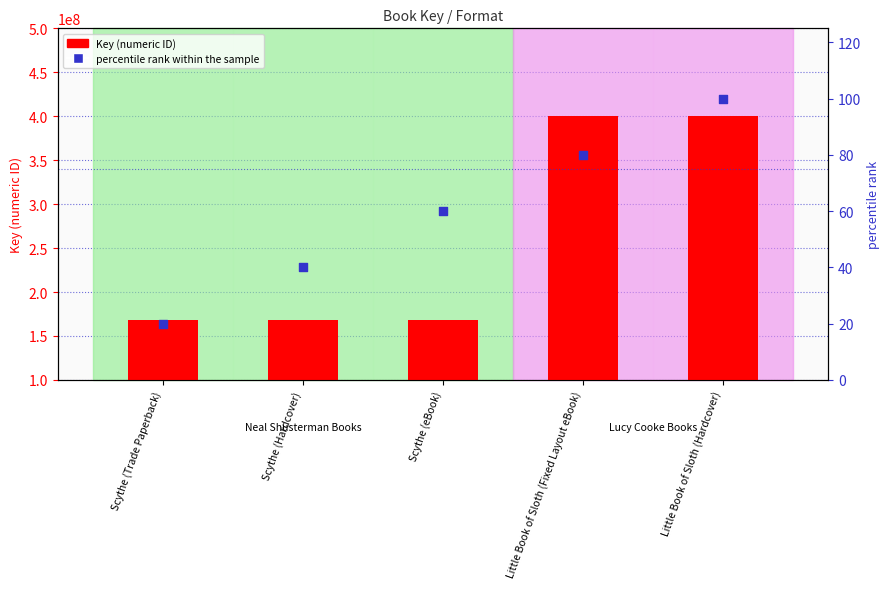

Which series has the largest total across all categories?

Key (primary)